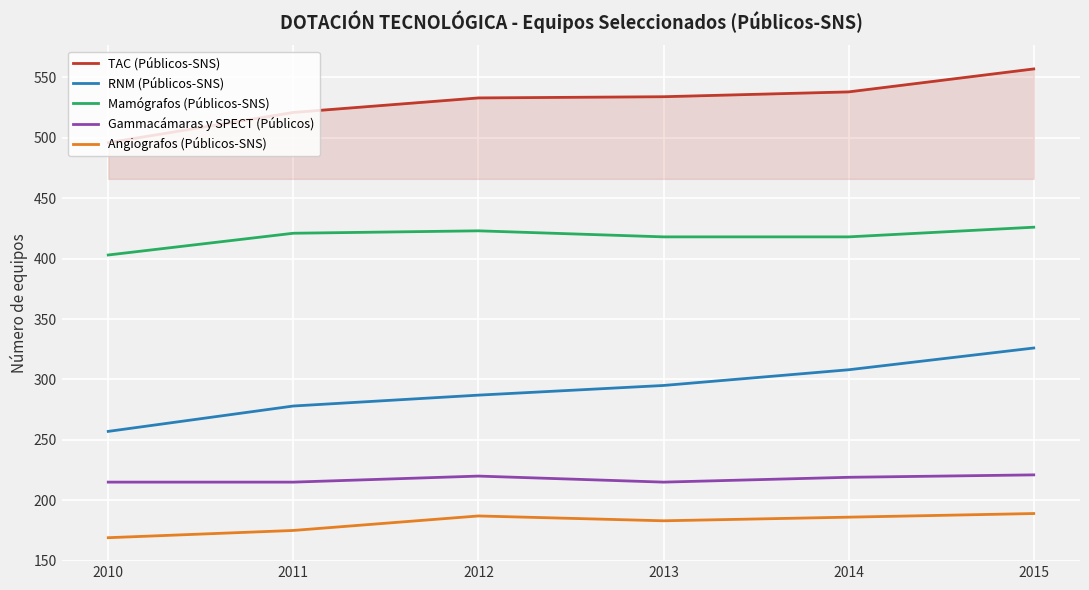

What is the approximate value of TAC (Públicos-SNS) at 2012, to the nearest 5?

535